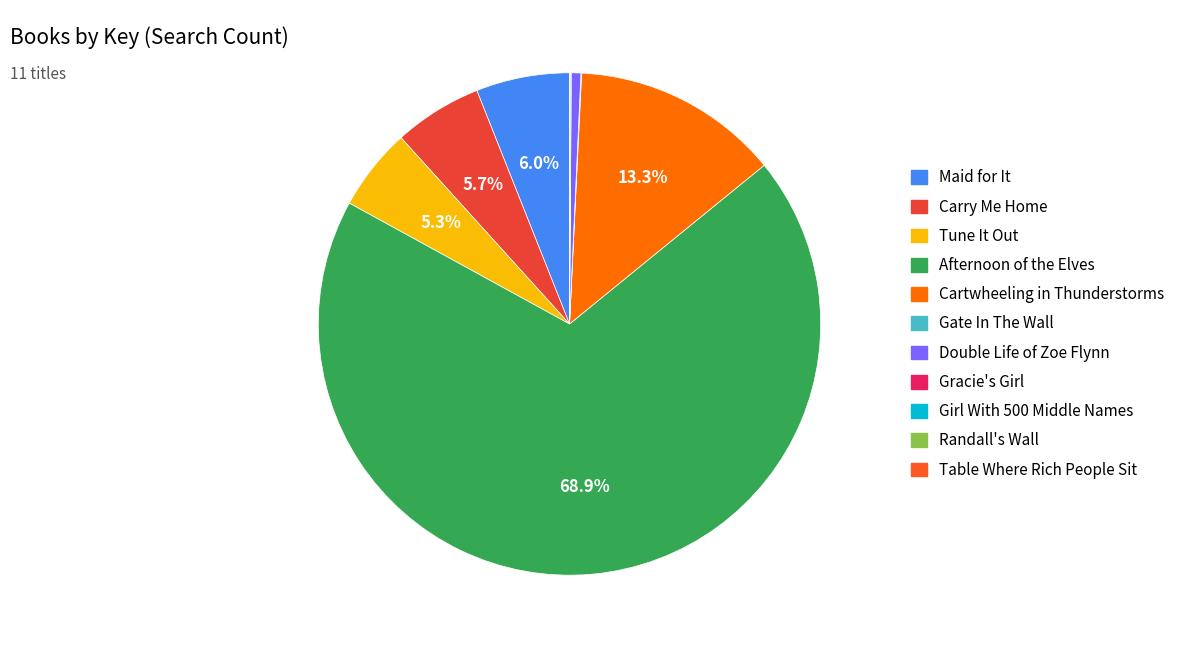

What is the largest slice in the pie chart?

Afternoon of the Elves